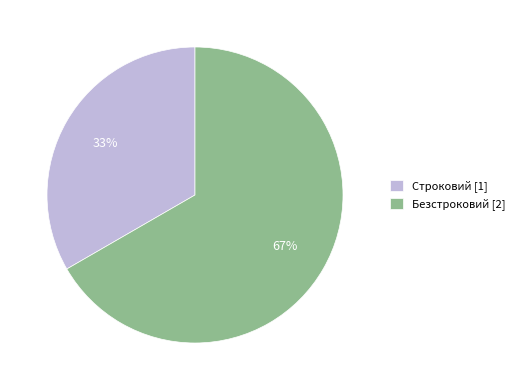

Is the sum of Строковий [1] and Безстроковий [2] greater than half?

Yes